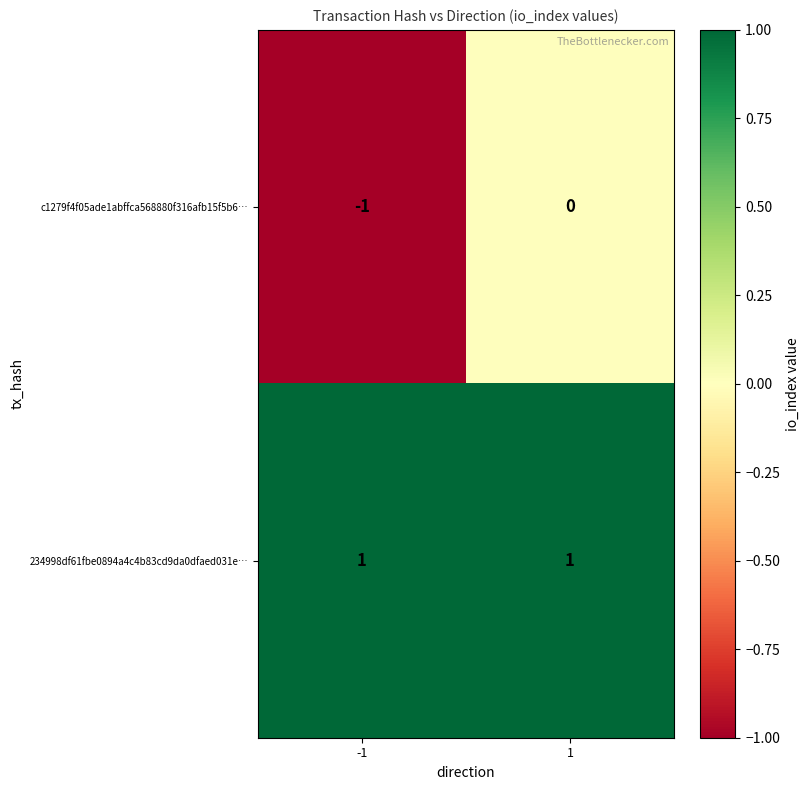

List the series in order of their peak value, highest first.

234998df61fbe0894a4c4b83cd9da0dfaed031e…, c1279f4f05ade1abffca568880f316afb15f5b6…